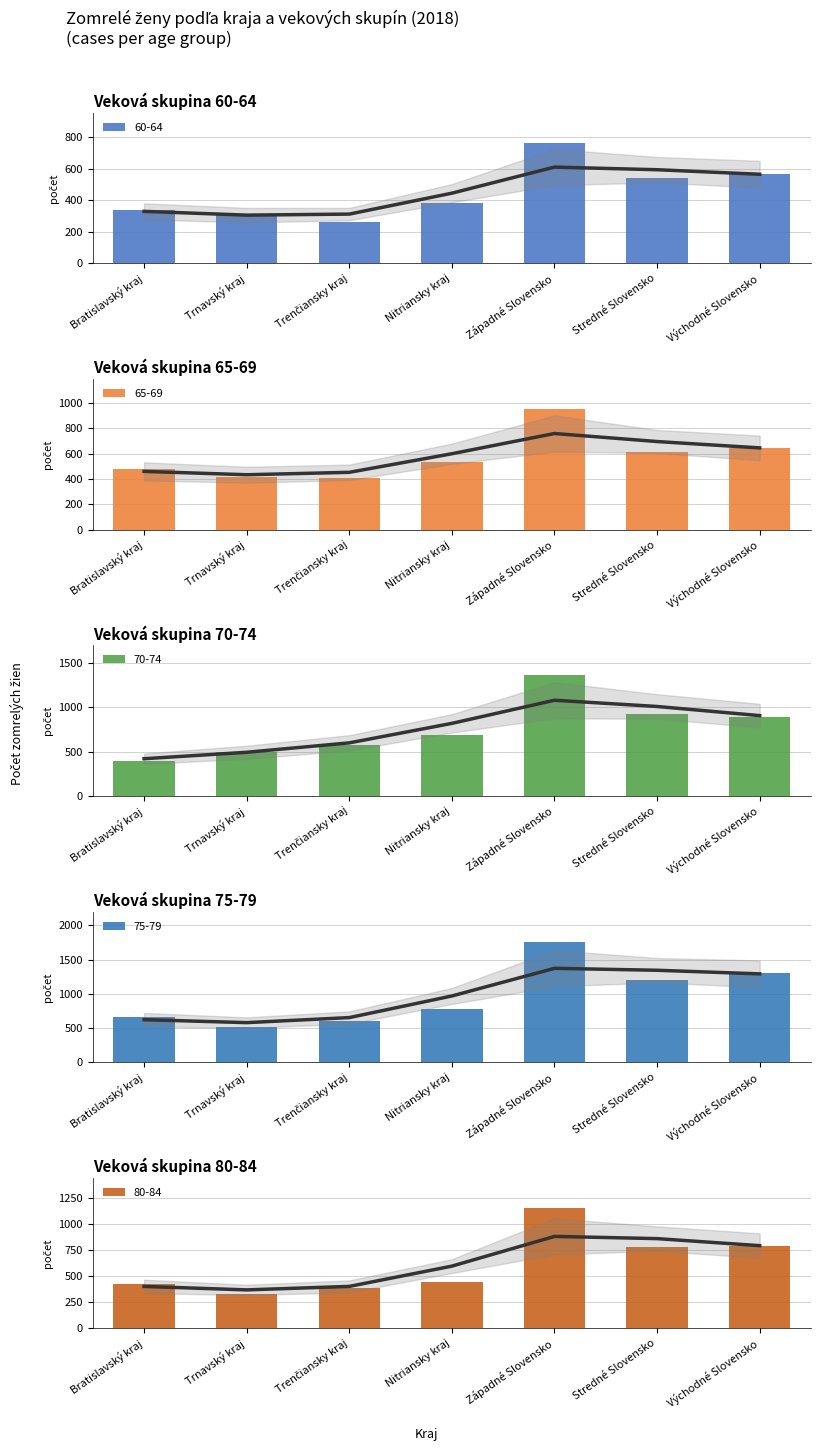

True or false: Spolu has a value of 191 at Nitriansky kraj.

False